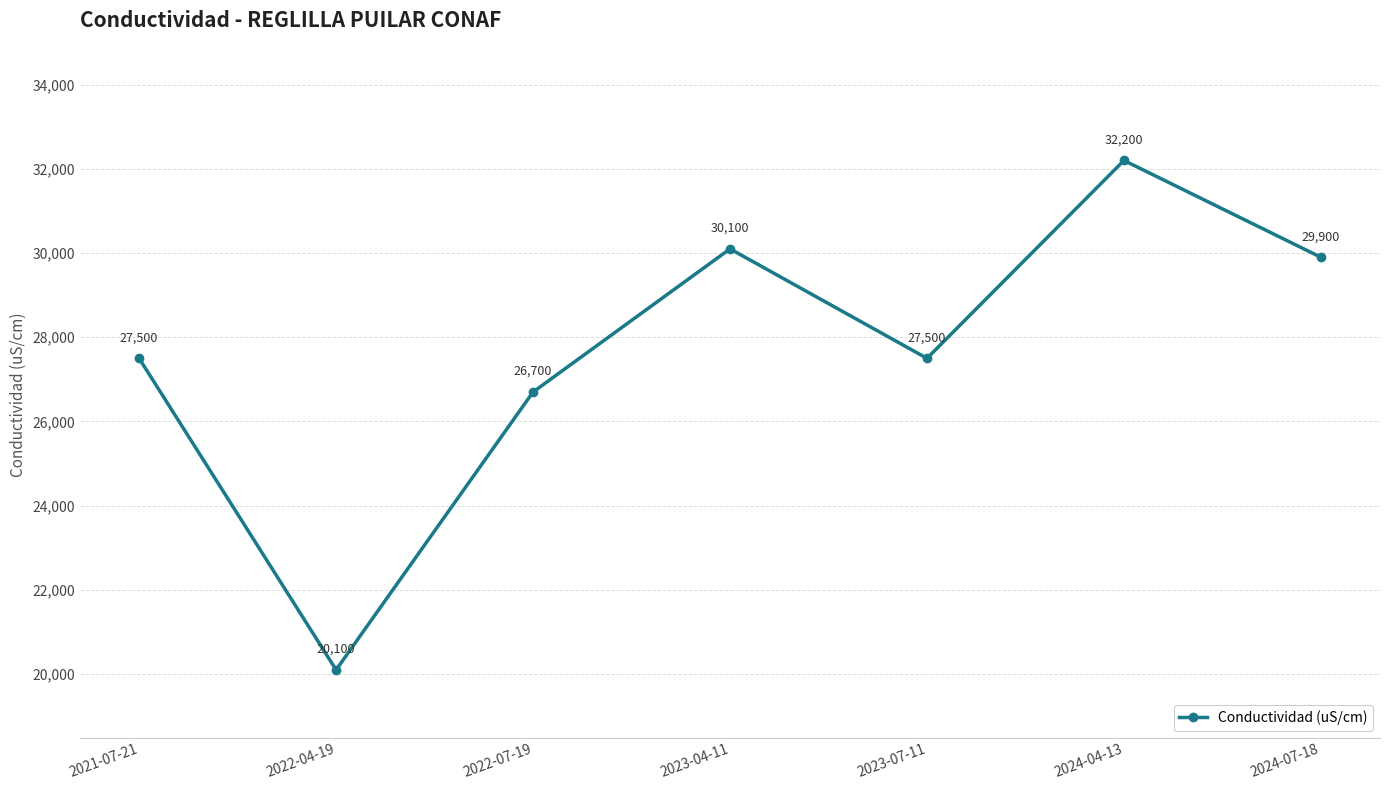

What is the value of the 1st point from the left?

27500